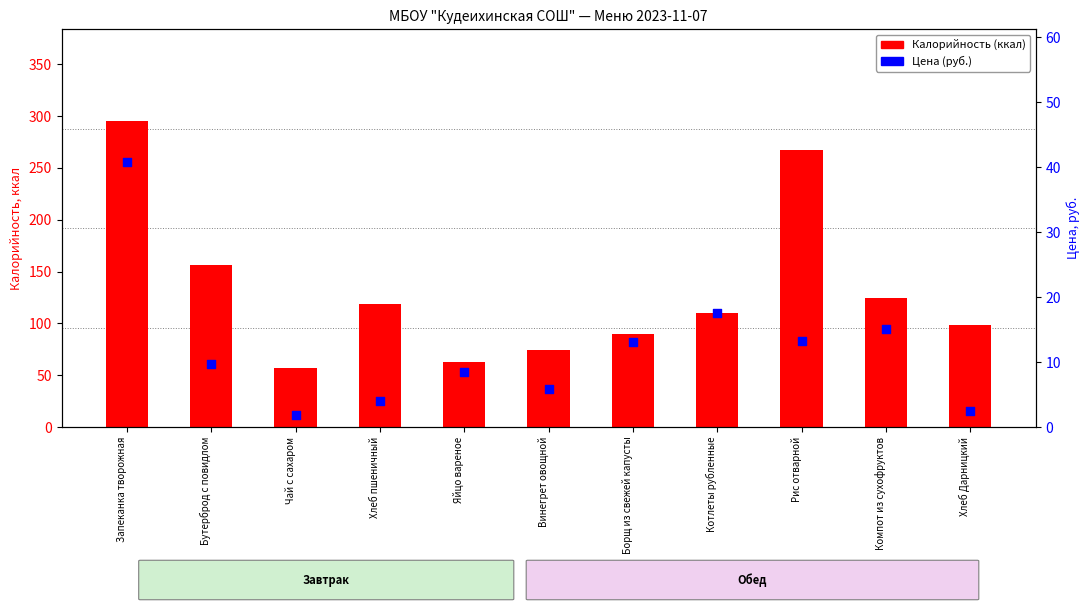

Which series has the widest spread of Y values?

Калорийность (ккал)